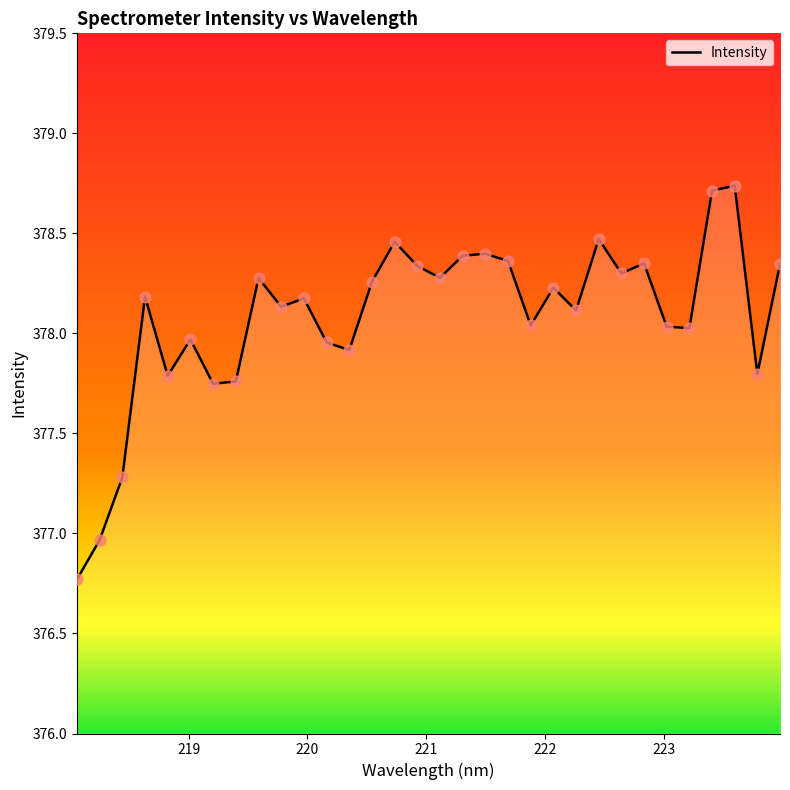

What is the difference between the maximum and minimum values?

2.0